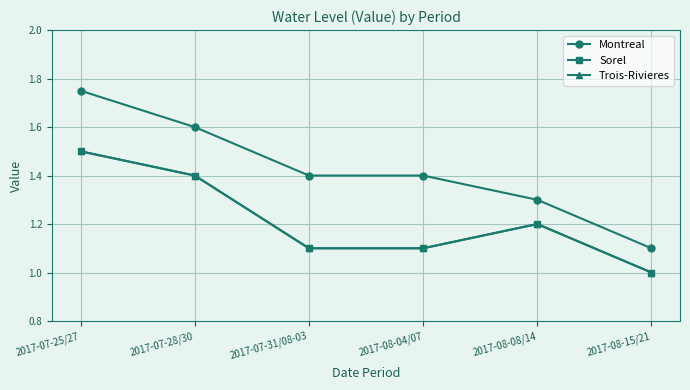

The value of Sorel at 2017-07-25/27 is 1.5. True or false?

True